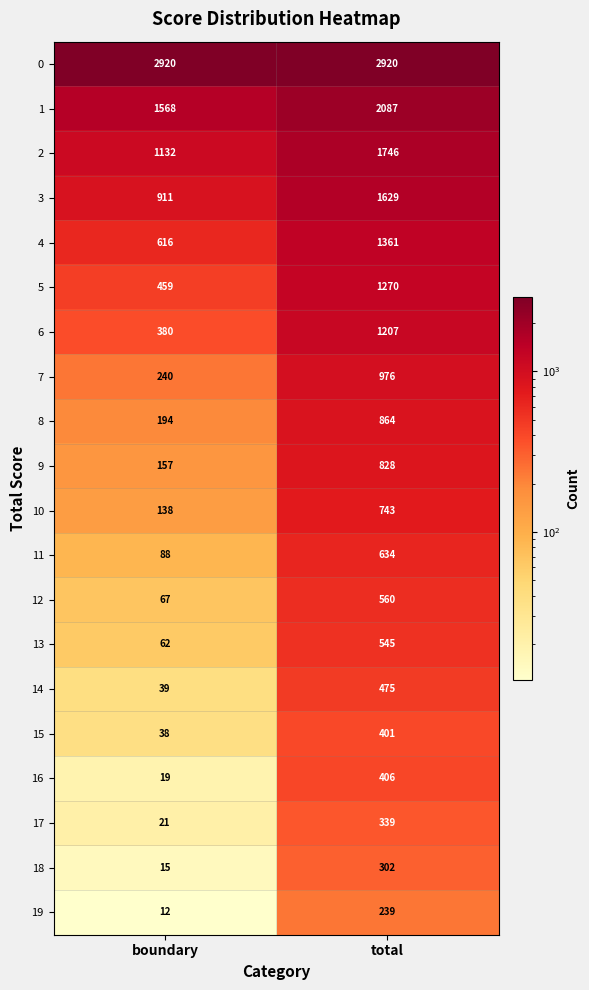

Between boundary and total, which series saw the biggest shift?

6